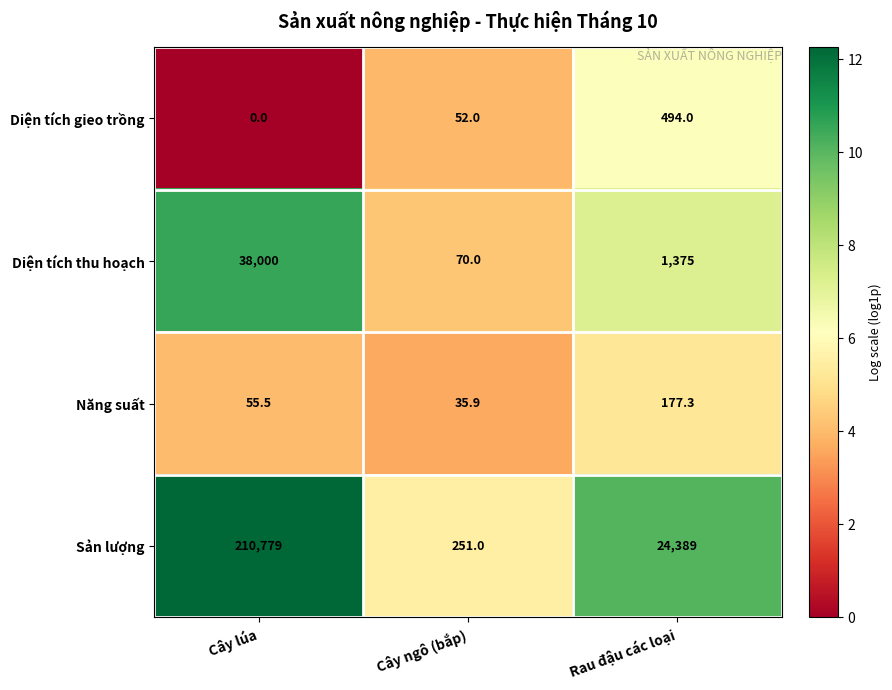

Which series has the widest spread of values?

Sản lượng